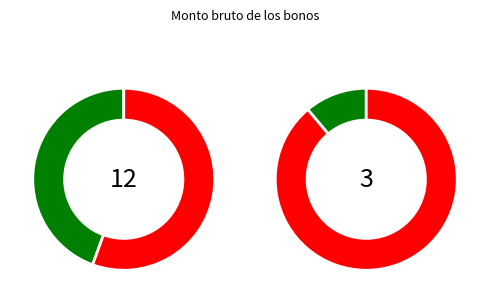

Is it true that 12 is 1% of the pie?

False